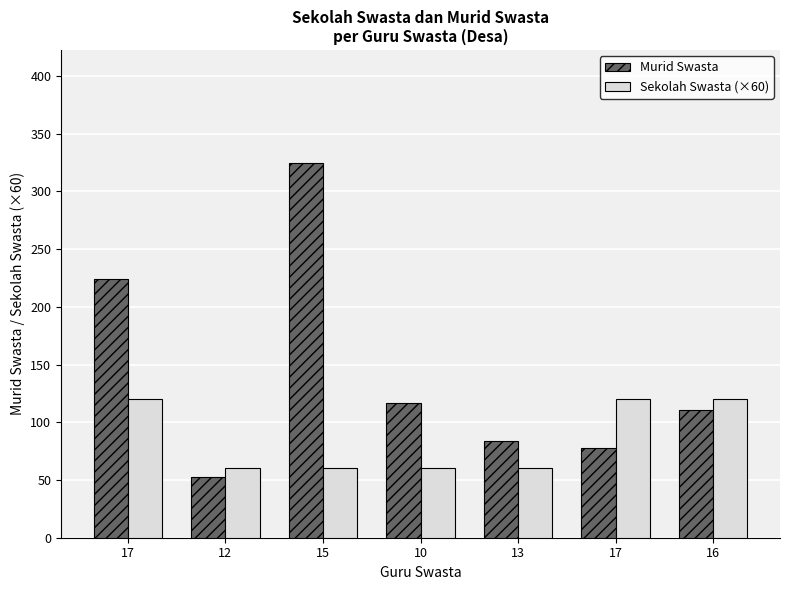

Count the number of data series in this chart.

2